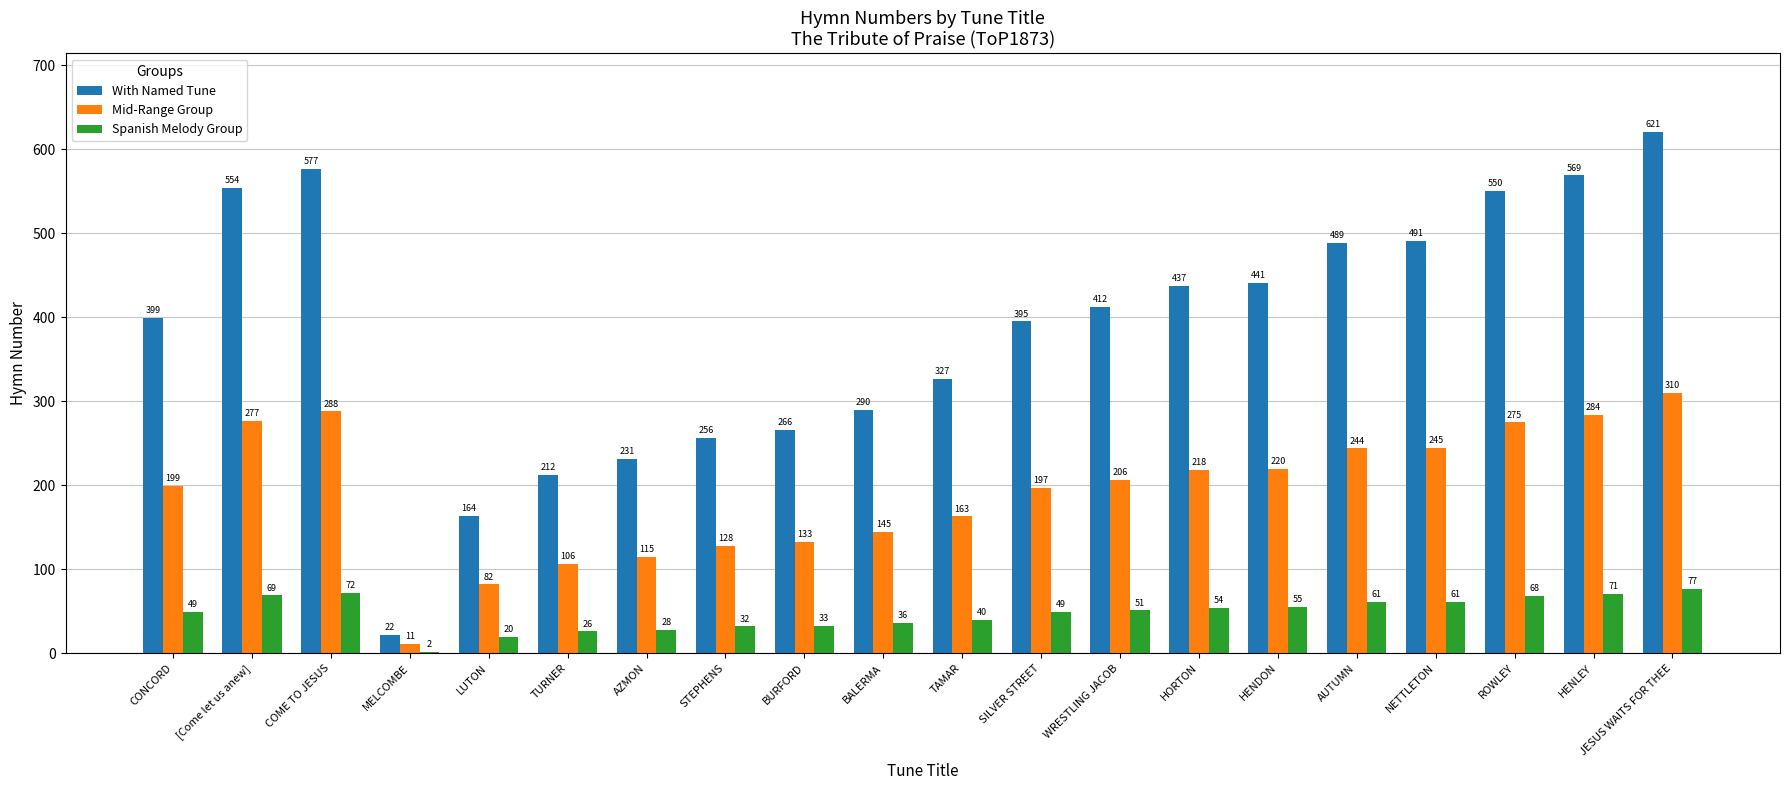

Is it true that Spanish Melody Group equals 11 at TAMAR?

False